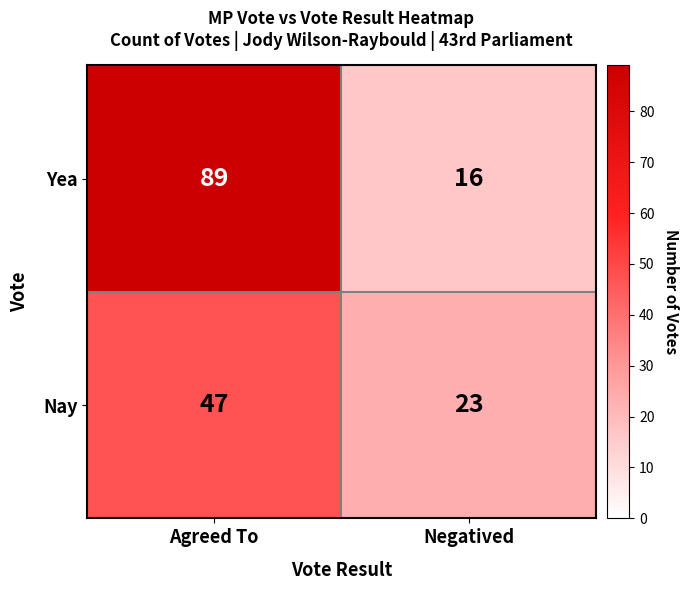

The value of Yea at Negatived is 16. True or false?

True